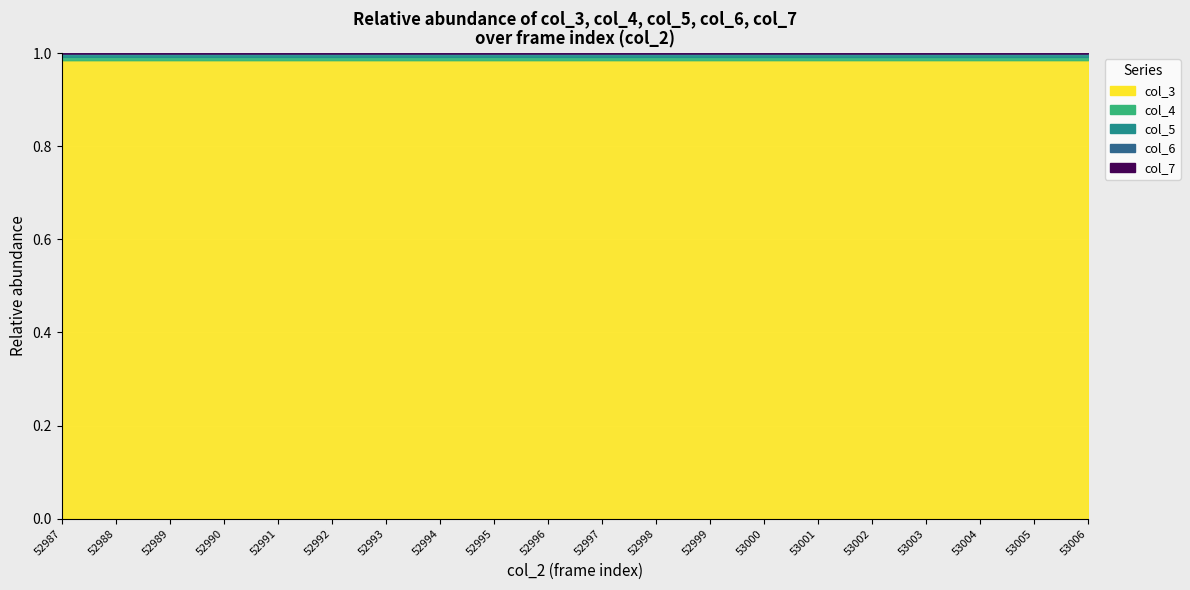

Rank the categories by col_7 value from highest to lowest.

52990, 52987, 52988, 52989, 52998, 52995, 52999, 52994, 52996, 52991, 52997, 53000, 53001, 52993, 53004, 52992, 53003, 53005, 53006, 53002